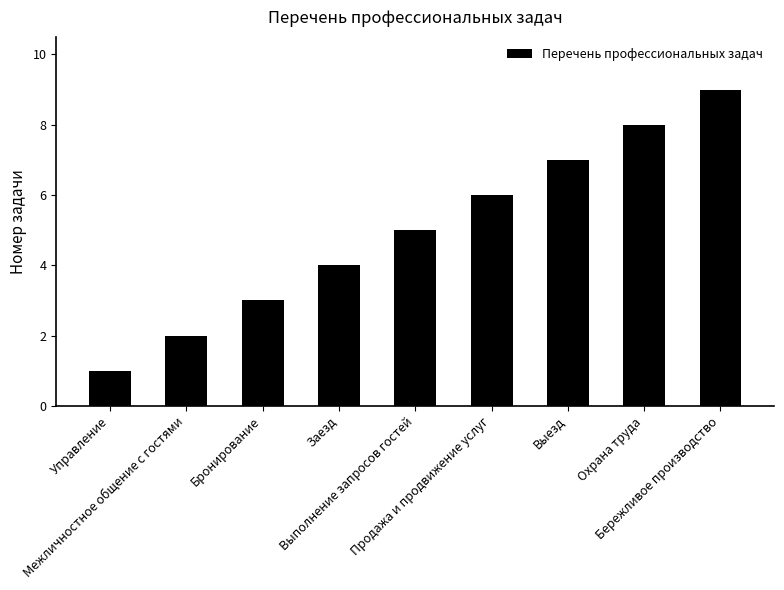

What is the sum of all values?

45